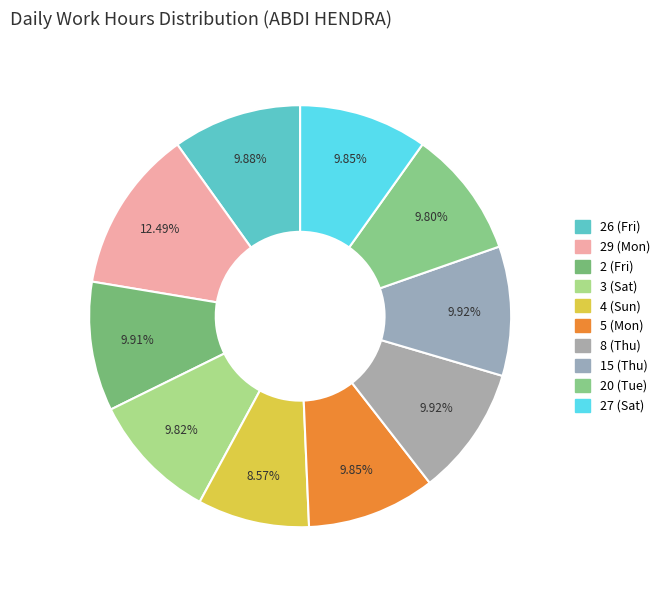

Approximately how many times larger is the value at 4 (Sun) compared to 5 (Mon)?

0.9